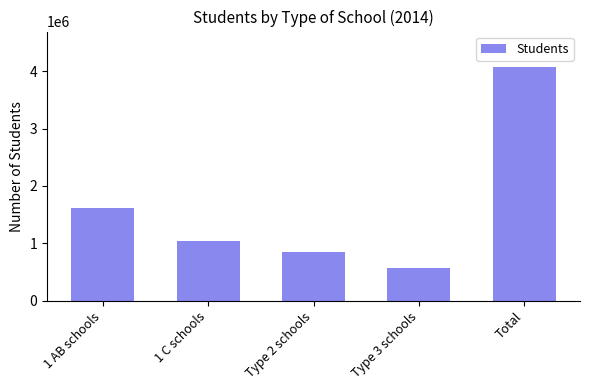

True or false: the data shows 2570712 at 1 AB schools.

False